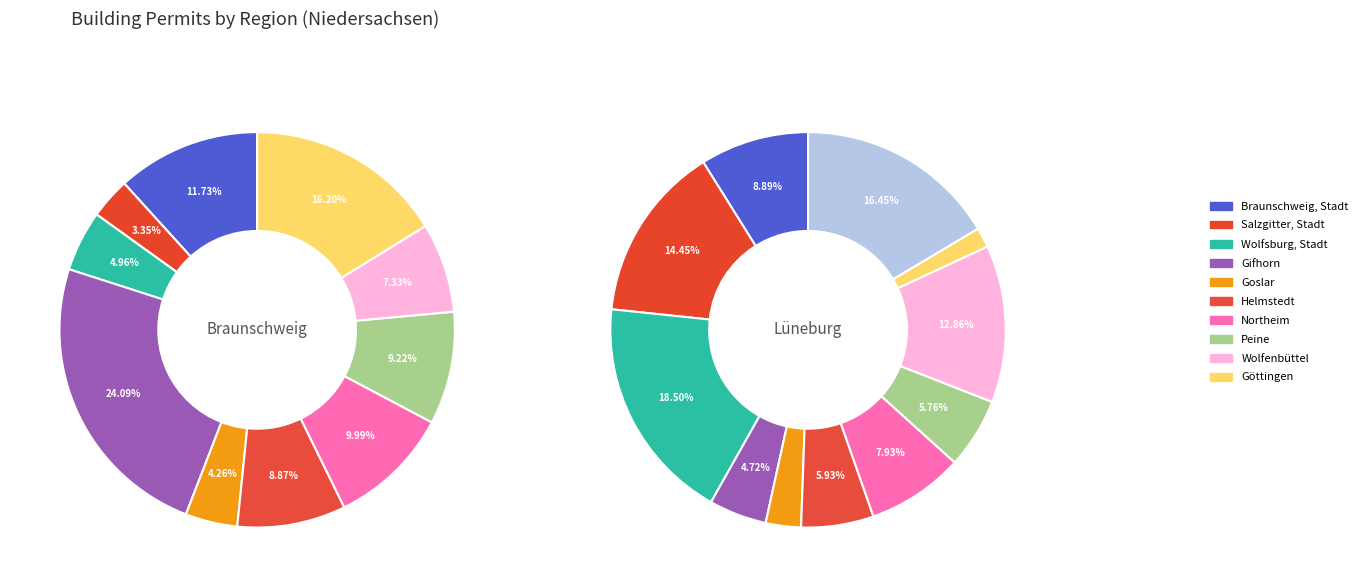

What percentage is the Salzgitter, Stadt slice, to the nearest percent?

3%